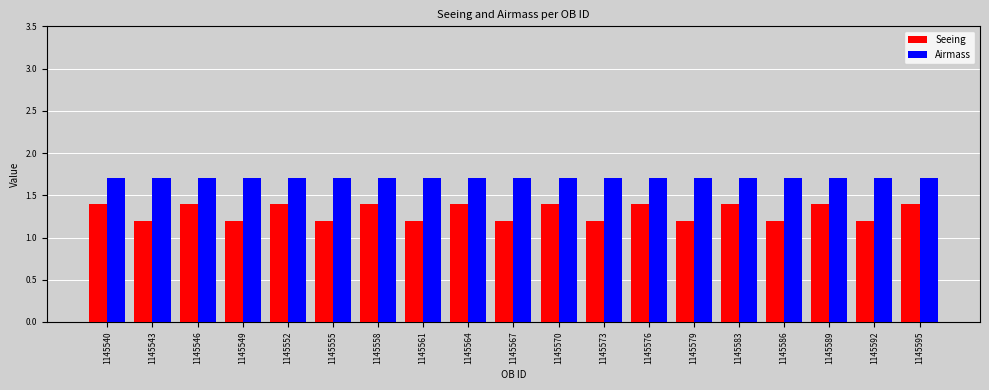

Reading left to right, transcribe all the data shown in this chart.

Seeing: 1.4	1.2	1.4	1.2	1.4	1.2	1.4	1.2	1.4	1.2	1.4	1.2	1.4	1.2	1.4	1.2	1.4	1.2	1.4
Airmass: 1.7	1.7	1.7	1.7	1.7	1.7	1.7	1.7	1.7	1.7	1.7	1.7	1.7	1.7	1.7	1.7	1.7	1.7	1.7